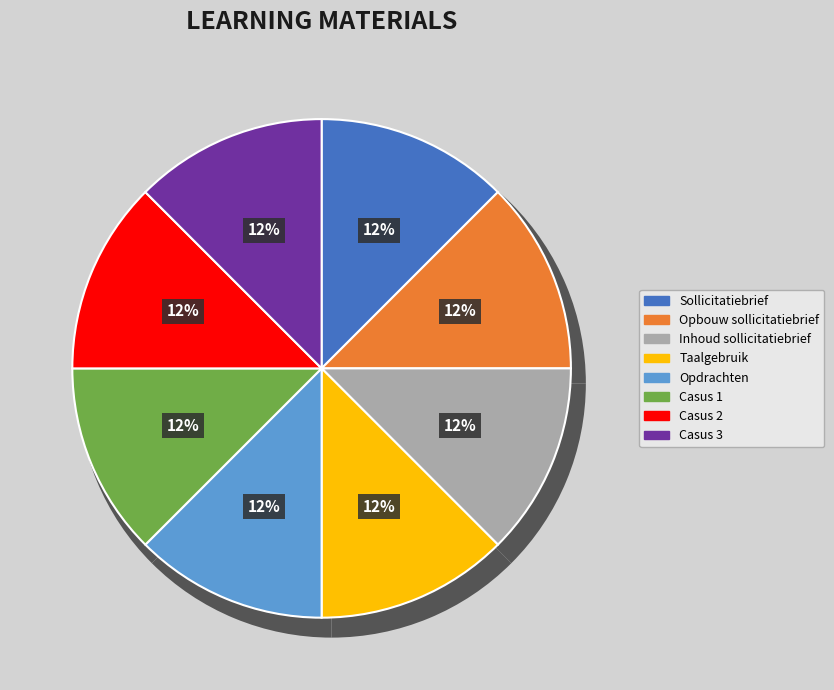

Between Sollicitatiebrief and Opdrachten, which is larger?

Opdrachten